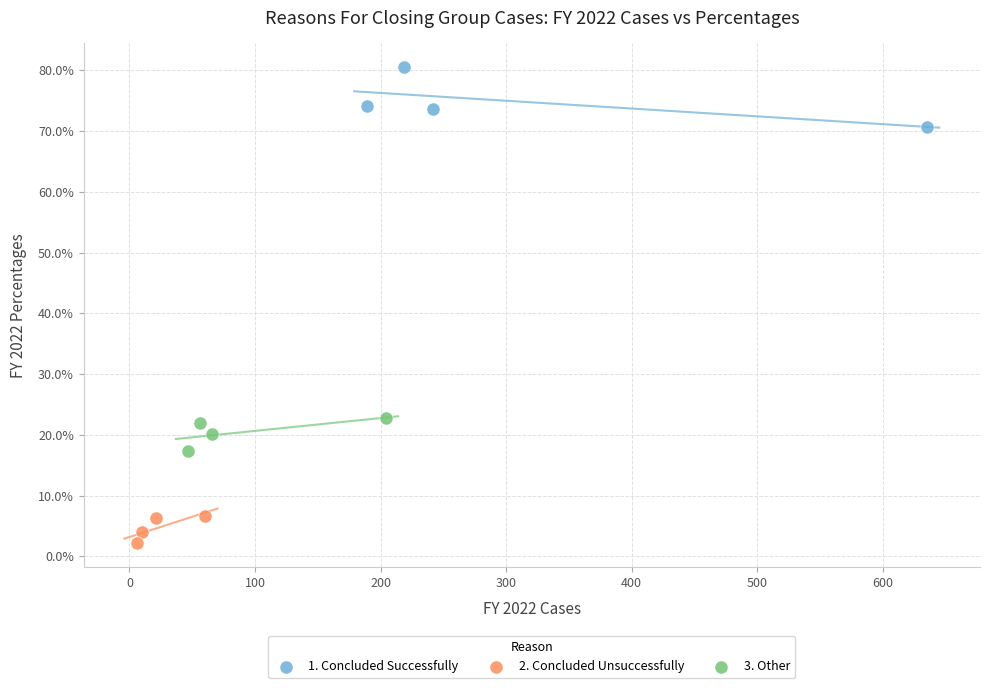

What are all the series names shown in the legend?

1. Concluded Successfully, 2. Concluded Unsuccessfully, 3. Other